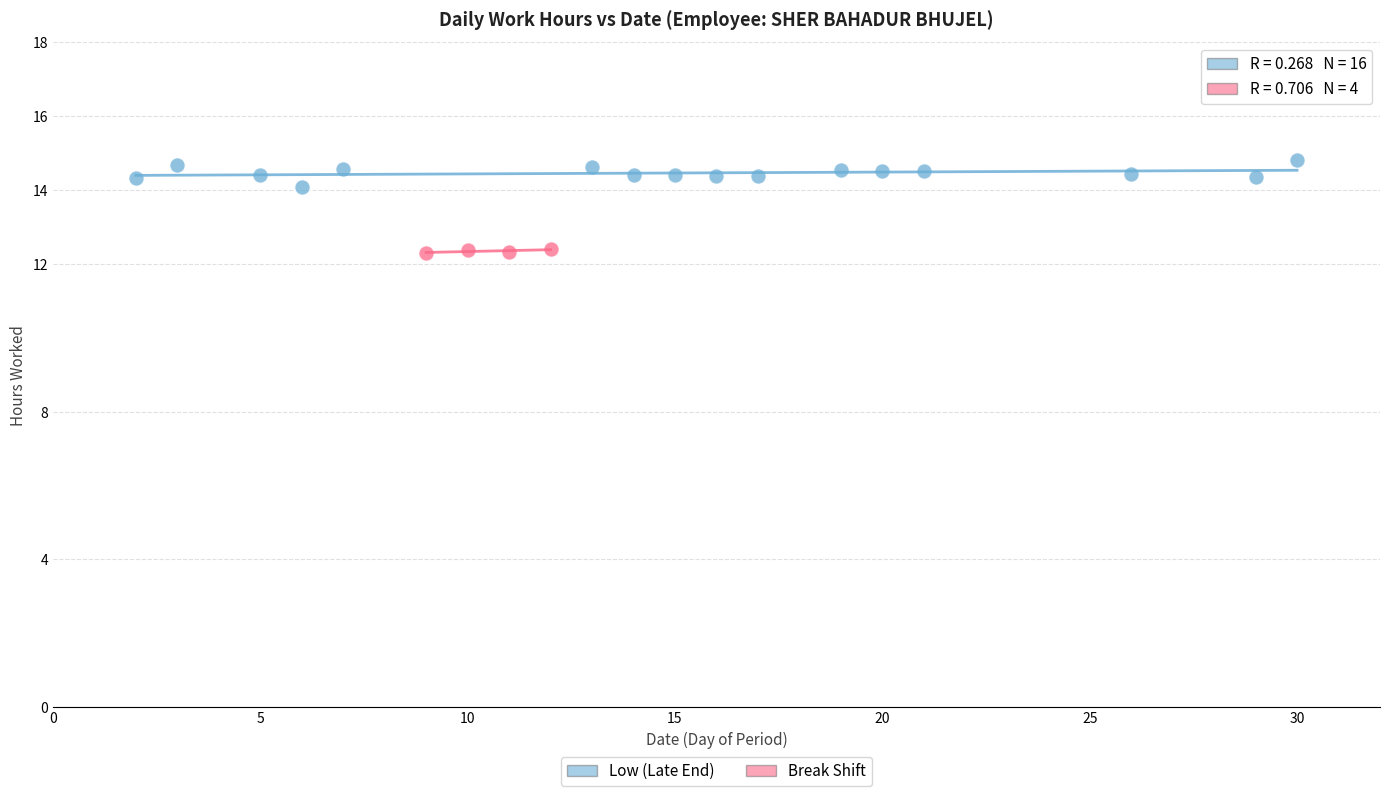

Which series contains the highest Y value?

Low (Late End)